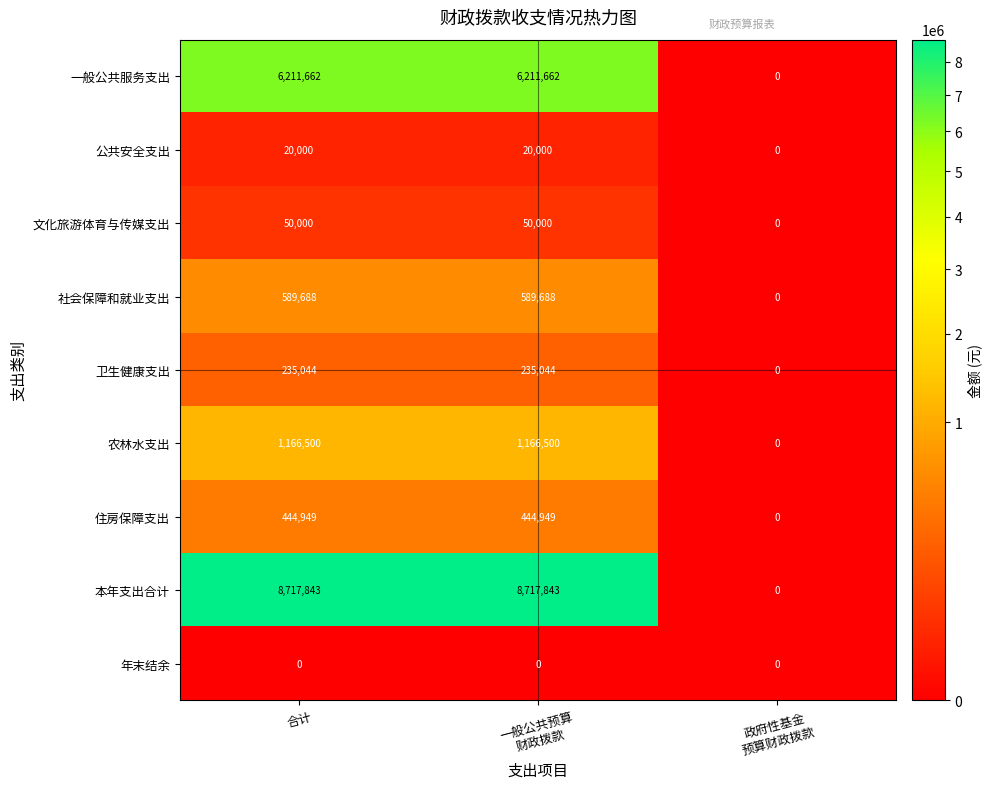

True or false: 文化旅游体育与传媒支出 has a value of 34842 at 合计.

False